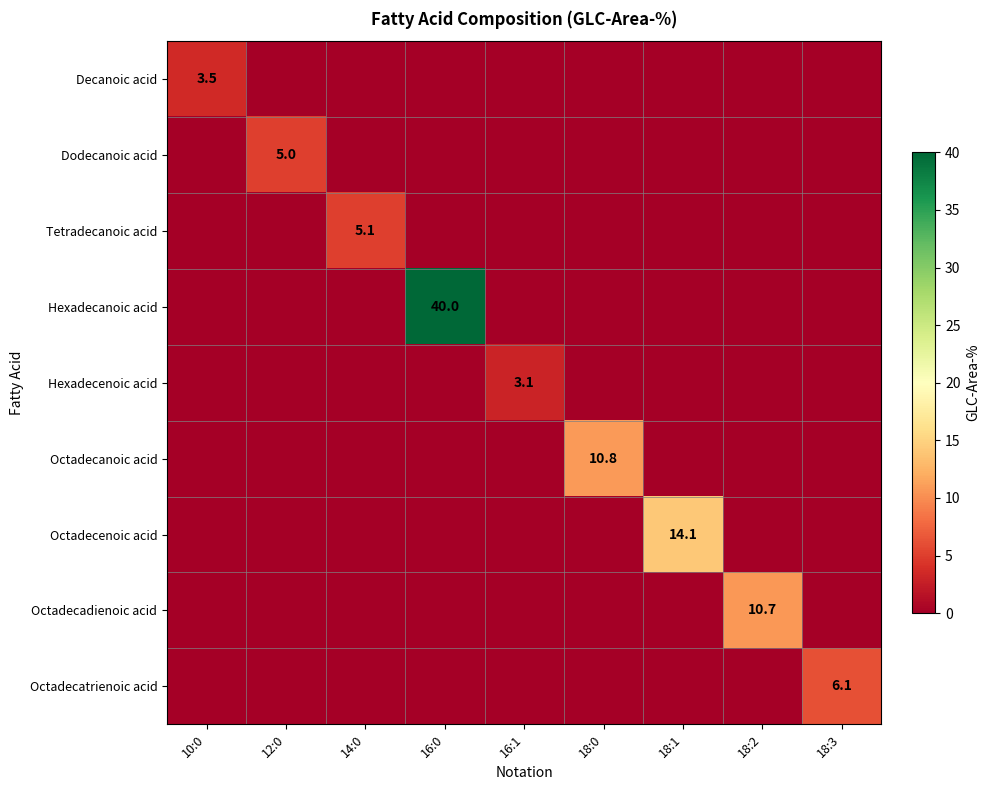

The Octadecenoic acid series shows 14.1 at 18:1. True or false?

True